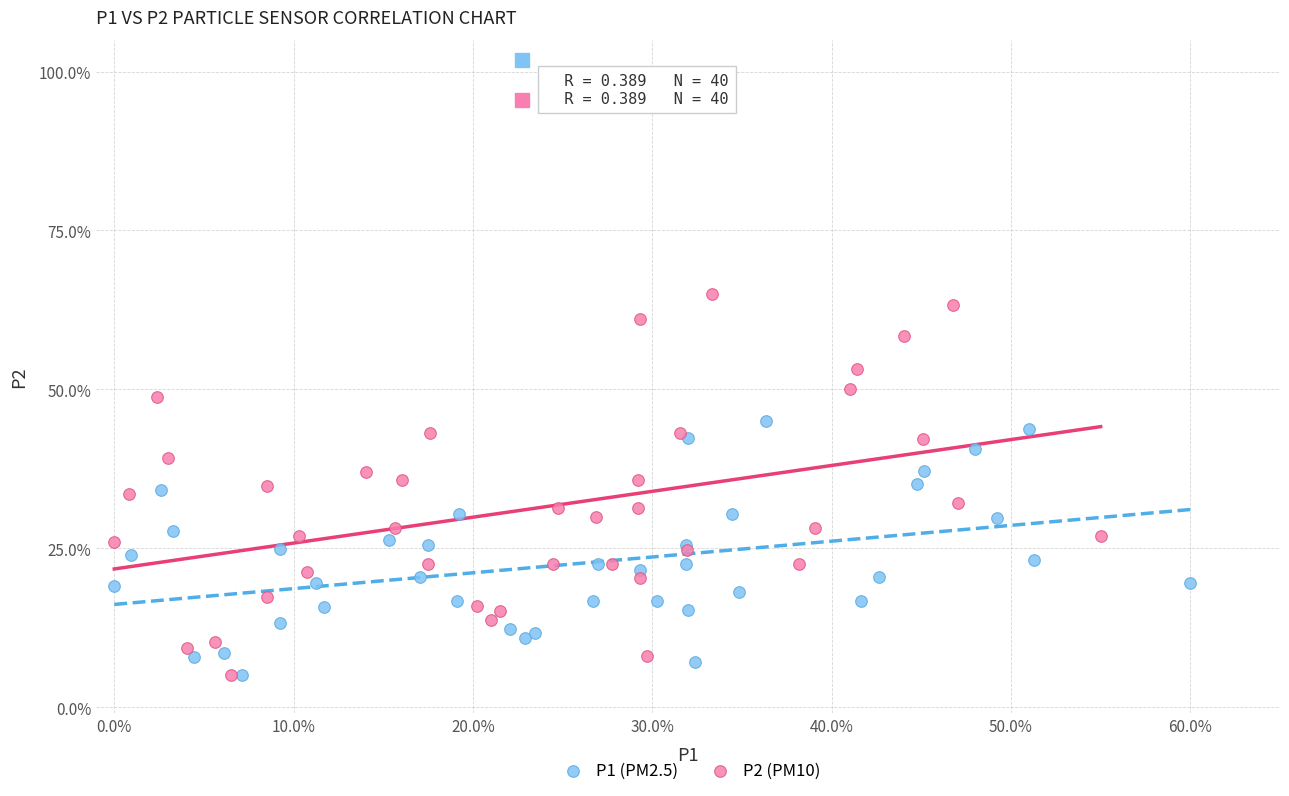

Which series has the largest Y range (max minus min)?

P2 (PM10)